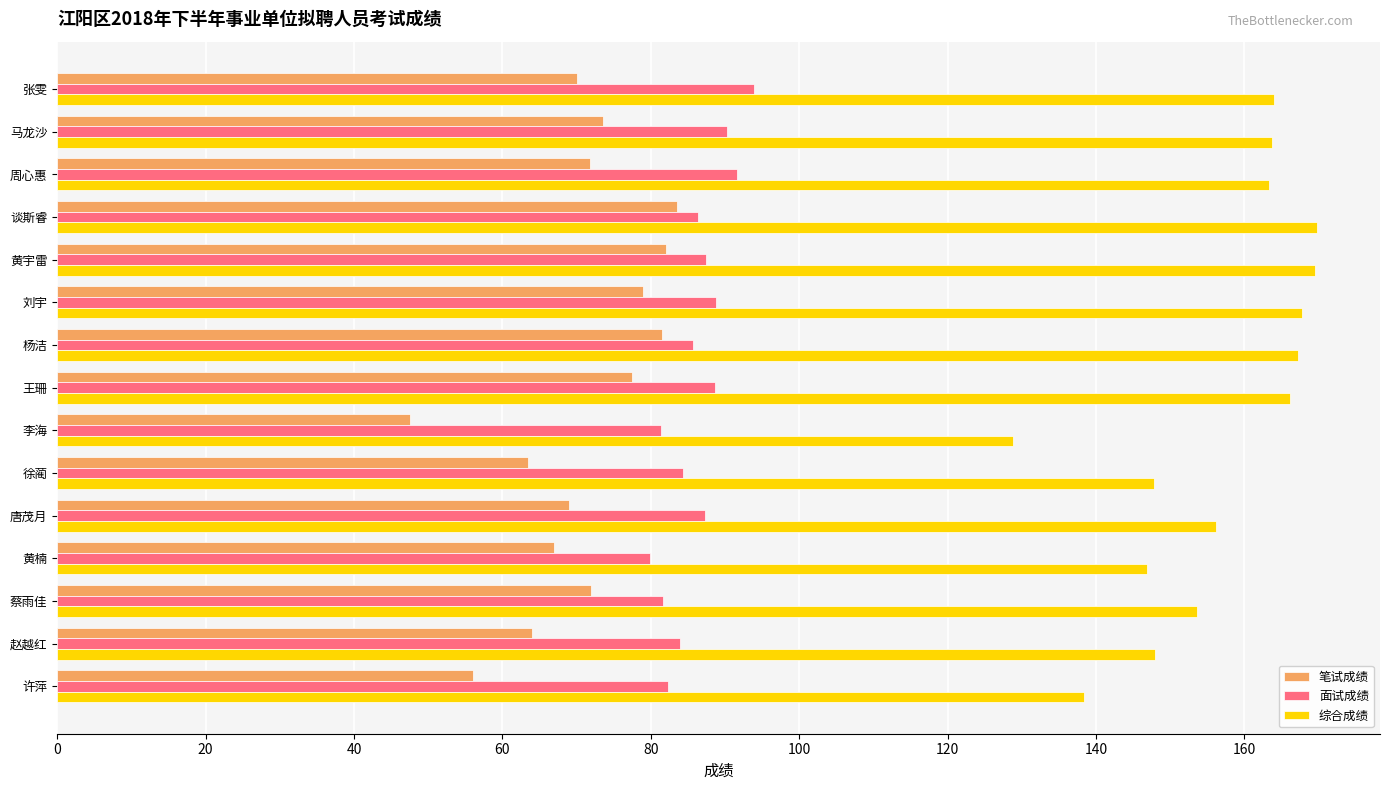

Which series has the largest range (max minus min)?

综合成绩